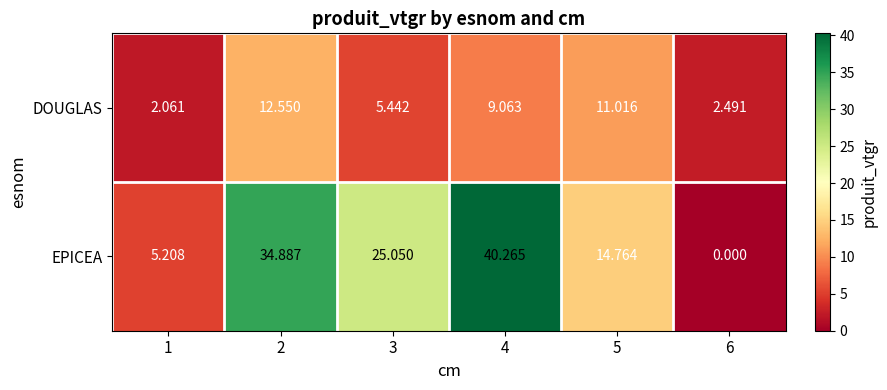

Rank the series by their average value, from lowest to highest.

DOUGLAS, EPICEA